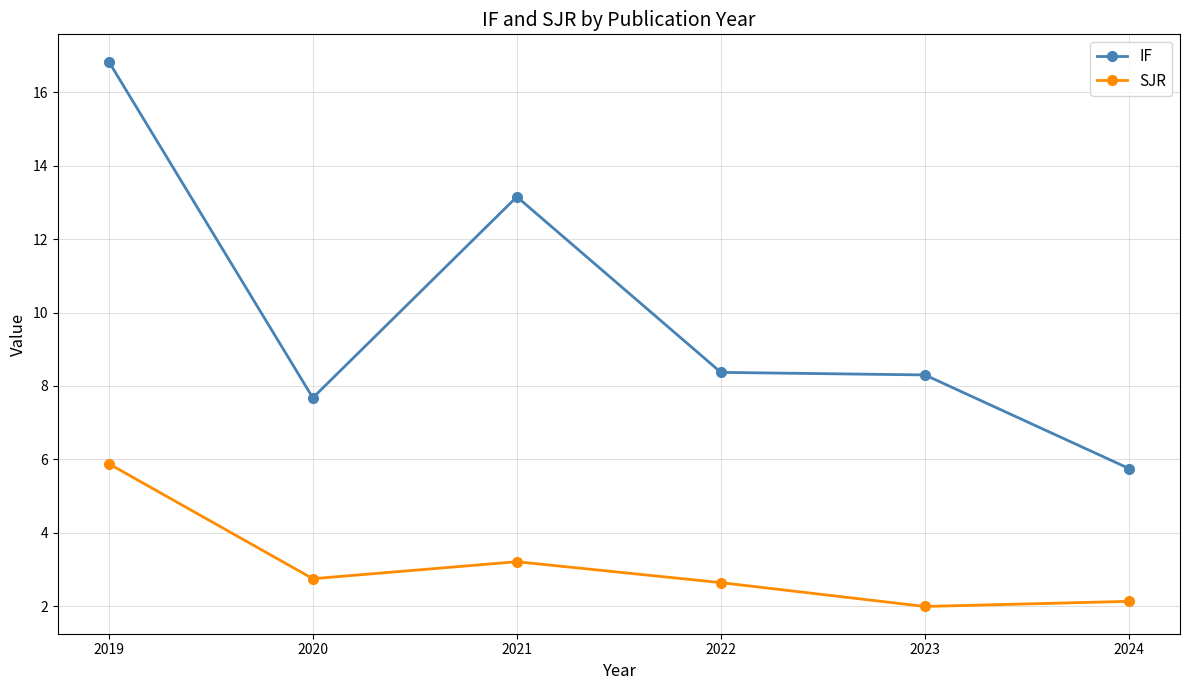

What is the spread (max minus min) of values at 2021?

9.9